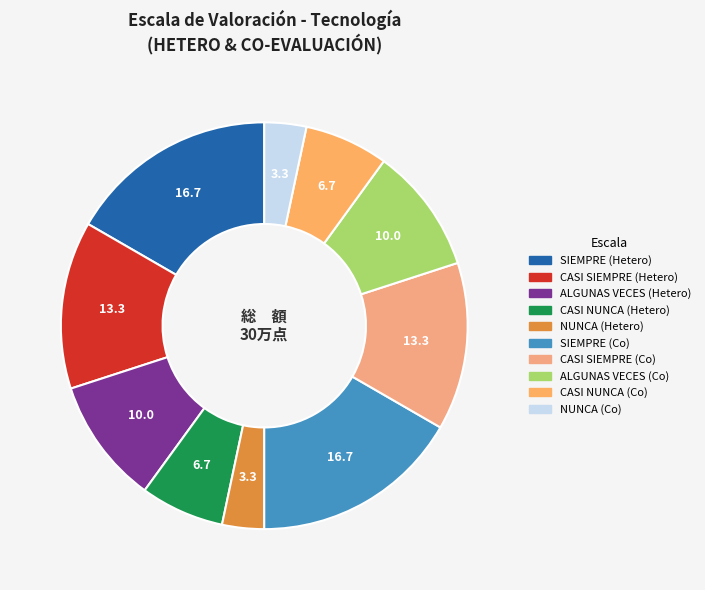

Rank the categories by value from lowest to highest.

NUNCA, NUNCA (CO), CASI NUNCA, CASI NUNCA (CO), ALGUNAS VECES, ALGUNAS VECES (CO), CASI SIEMPRE, CASI SIEMPRE (CO), SIEMPRE, SIEMPRE (CO)